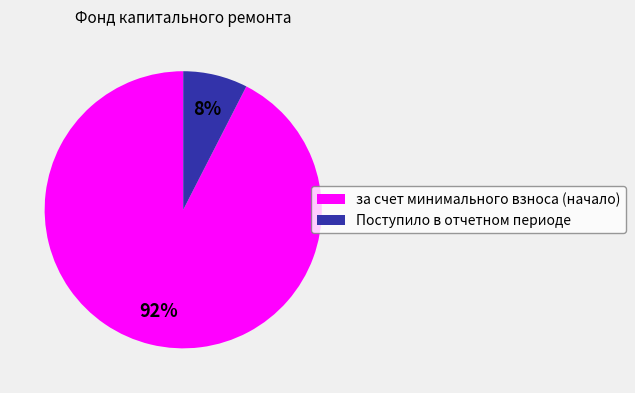

Rank the categories by value from highest to lowest.

за счет минимального взноса (начало), Поступило в отчетном периоде